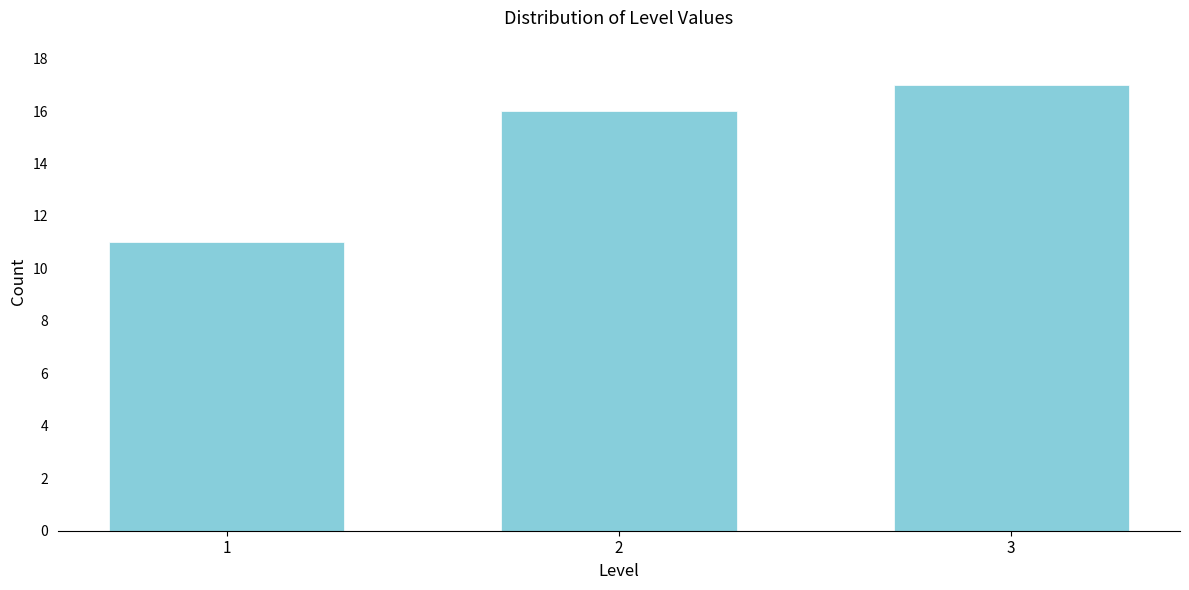

Reading left to right, transcribe all the data shown in this chart.

1=11	2=16	3=17